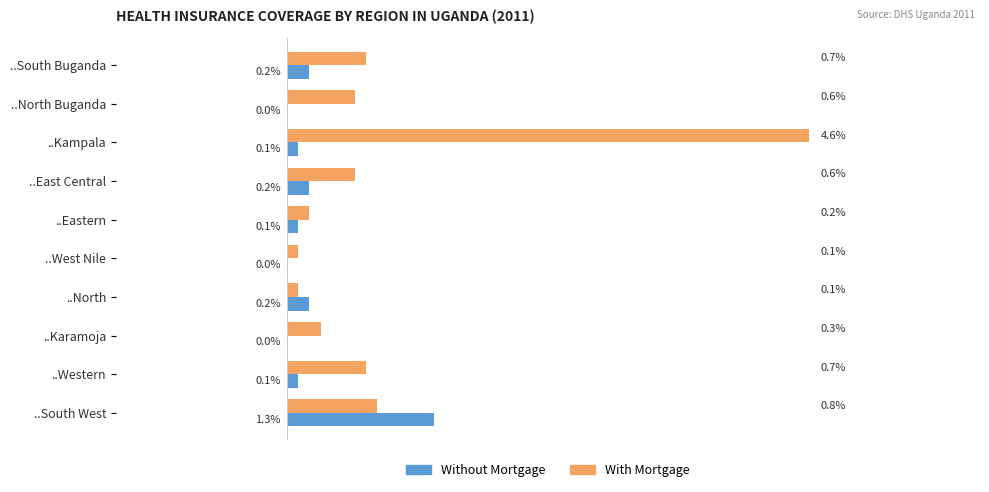

Which series has the largest total across all categories?

With Mortgage